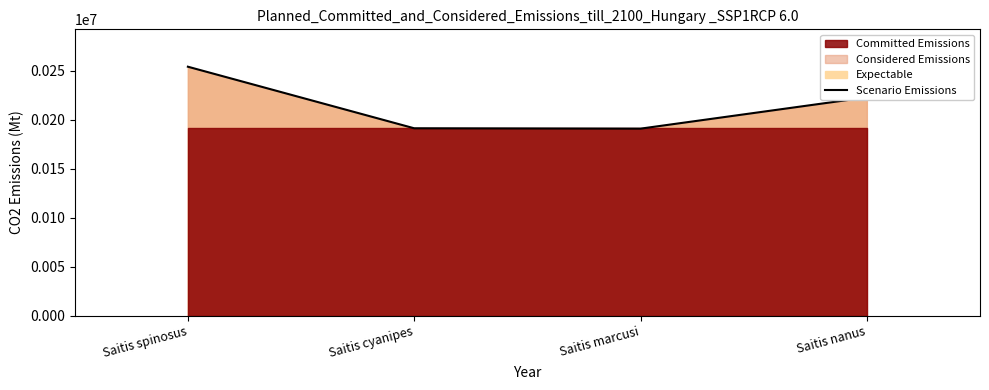

Is it true that the value at Saitis marcusi is 115998?

False